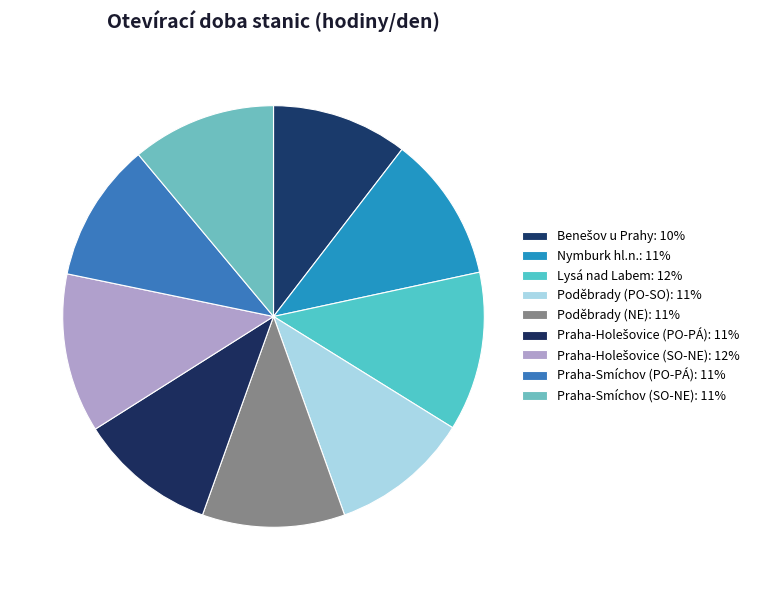

Is there a majority slice in this chart?

No